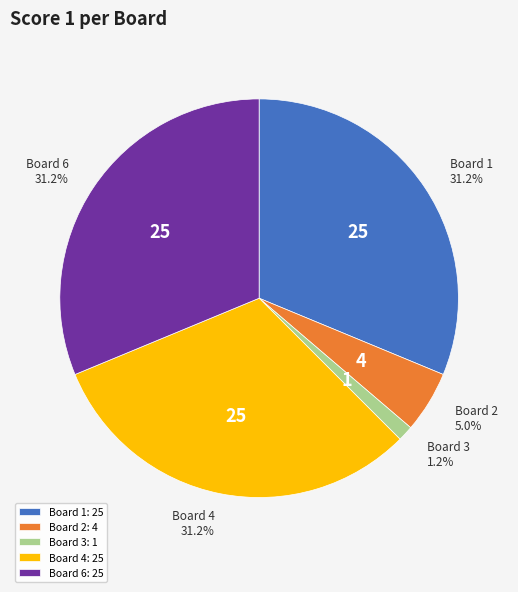

What percentage do Board 4: 25 and Board 6: 25 together represent?

62.5%